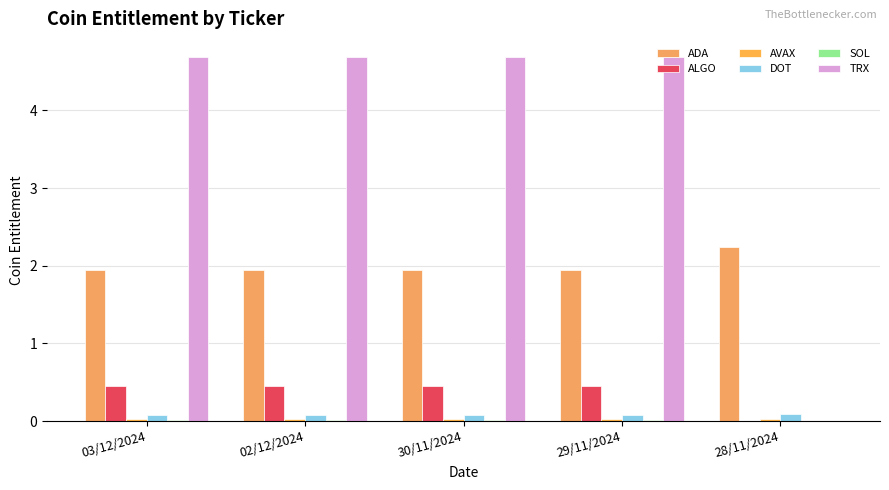

Count the number of categories in the chart.

5